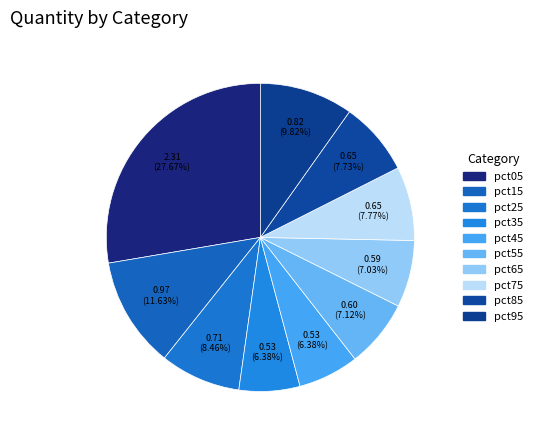

How many segments does this pie chart have?

10